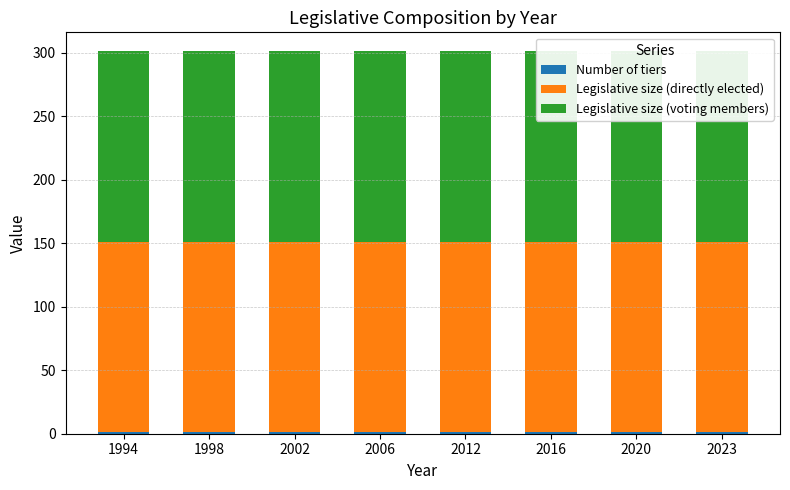

Which label corresponds to the largest value in the chart?

1994